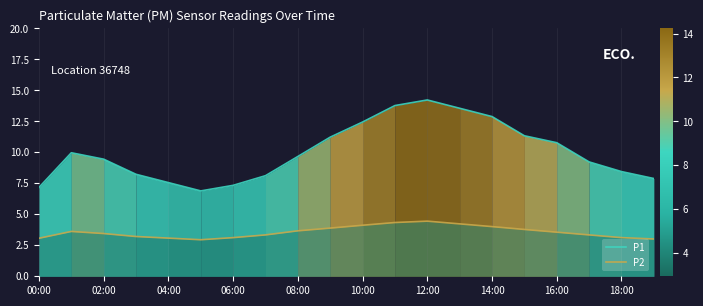

What is the average value of the P1 series?

10.0